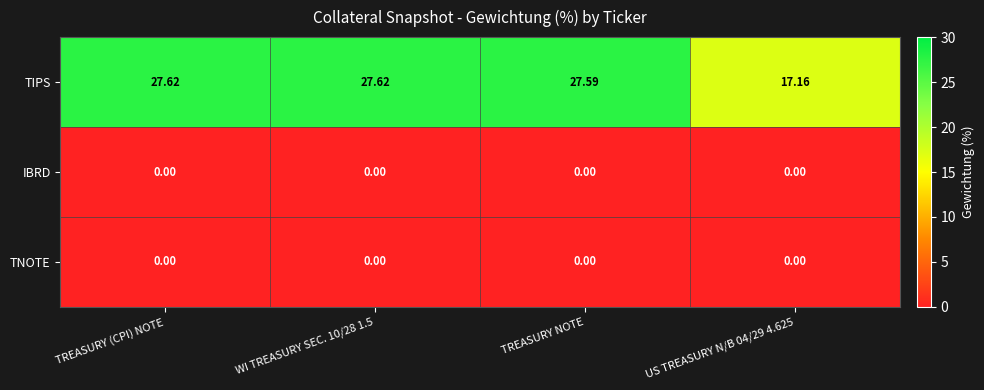

Count the number of data series in this chart.

3